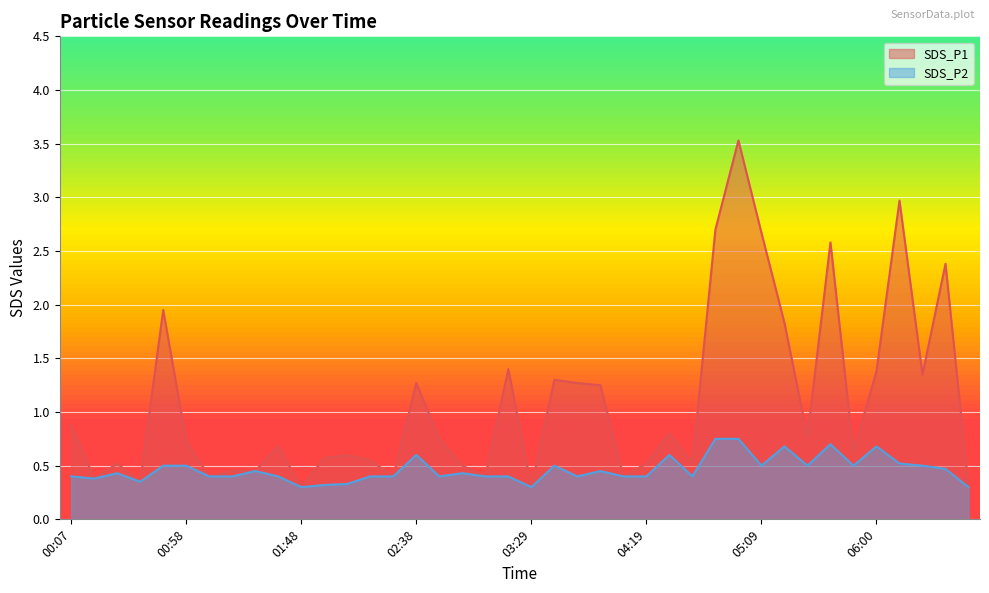

Reading left to right, what are all the values shown in this chart?

SDS_P1: 00:07=0.9	00:17=0.4	00:27=0.5	00:38=0.3	00:48=1.9	00:58=0.7	01:08=0.4	01:18=0.5	01:28=0.5	01:38=0.7	01:48=0.3	01:58=0.6	02:08=0.6	02:18=0.6	02:28=0.4	02:38=1.3	02:49=0.8	02:59=0.5	03:09=0.4	03:19=1.4	03:29=0.3	03:39=1.3	03:49=1.3	03:59=1.2	04:09=0.4	04:19=0.5	04:29=0.8	04:39=0.5	04:49=2.7	04:59=3.5	05:09=2.7	05:20=1.8	05:30=0.8	05:40=2.6	05:50=0.6	06:00=1.4	06:10=3.0	06:20=1.4	06:30=2.4	06:40=0.3
SDS_P2: 00:07=0.4	00:17=0.4	00:27=0.4	00:38=0.3	00:48=0.5	00:58=0.5	01:08=0.4	01:18=0.4	01:28=0.5	01:38=0.4	01:48=0.3	01:58=0.3	02:08=0.3	02:18=0.4	02:28=0.4	02:38=0.6	02:49=0.4	02:59=0.4	03:09=0.4	03:19=0.4	03:29=0.3	03:39=0.5	03:49=0.4	03:59=0.5	04:09=0.4	04:19=0.4	04:29=0.6	04:39=0.4	04:49=0.8	04:59=0.8	05:09=0.5	05:20=0.7	05:30=0.5	05:40=0.7	05:50=0.5	06:00=0.7	06:10=0.5	06:20=0.5	06:30=0.5	06:40=0.3